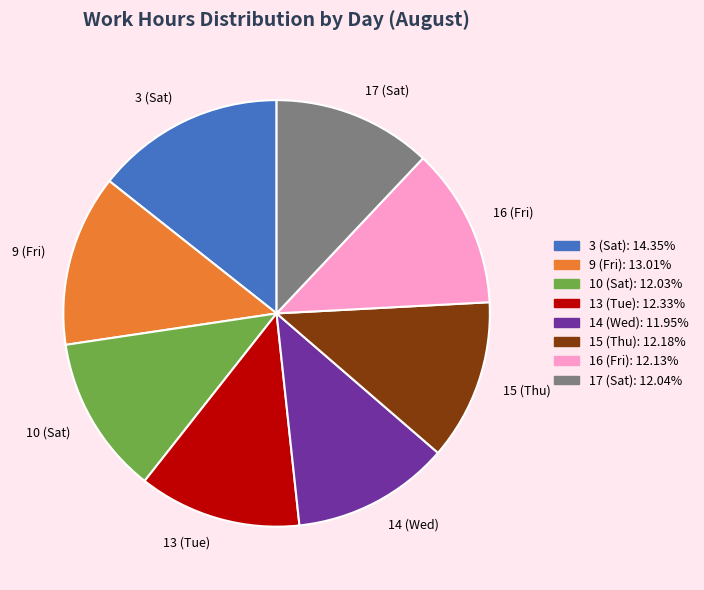

Which slice is the largest?

3 (Sat)